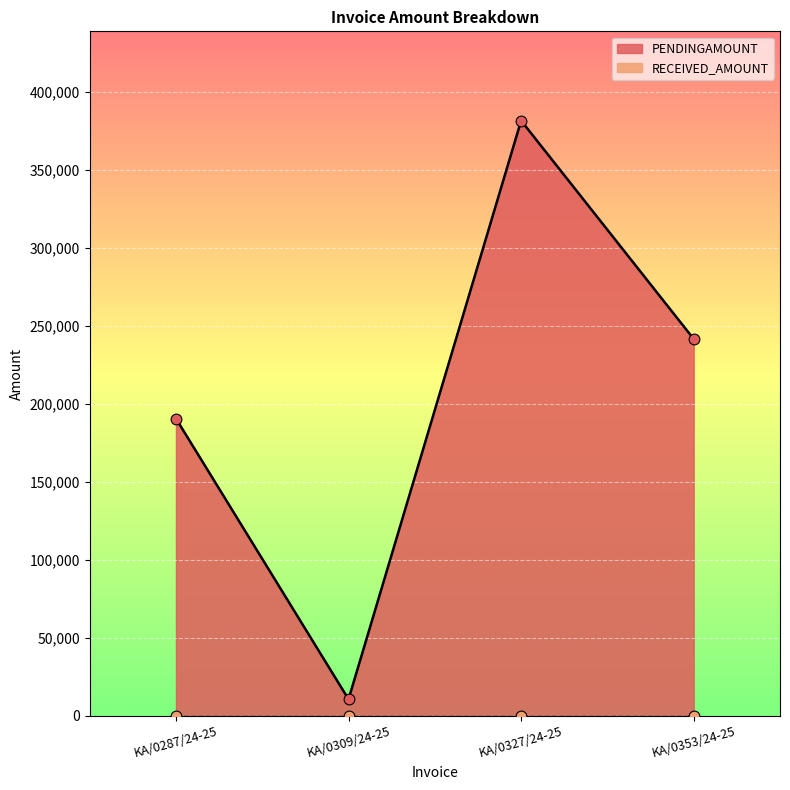

What is the change in value from KA/0287/24-25 to KA/0309/24-25?

-180021